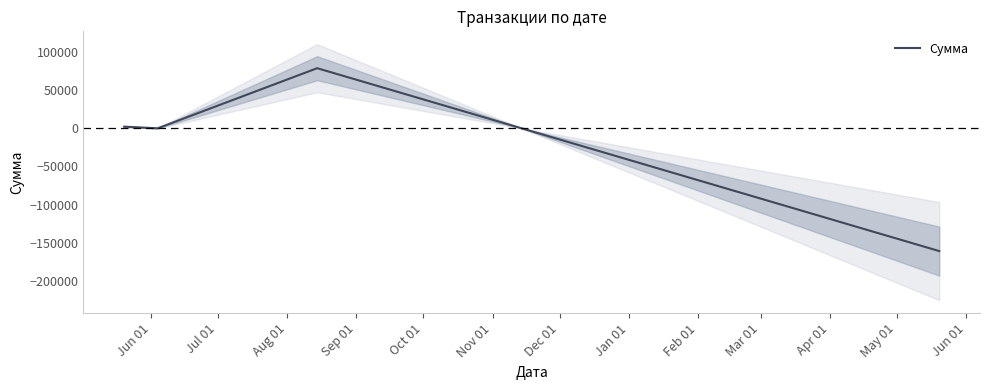

How many values are below 2221?

2